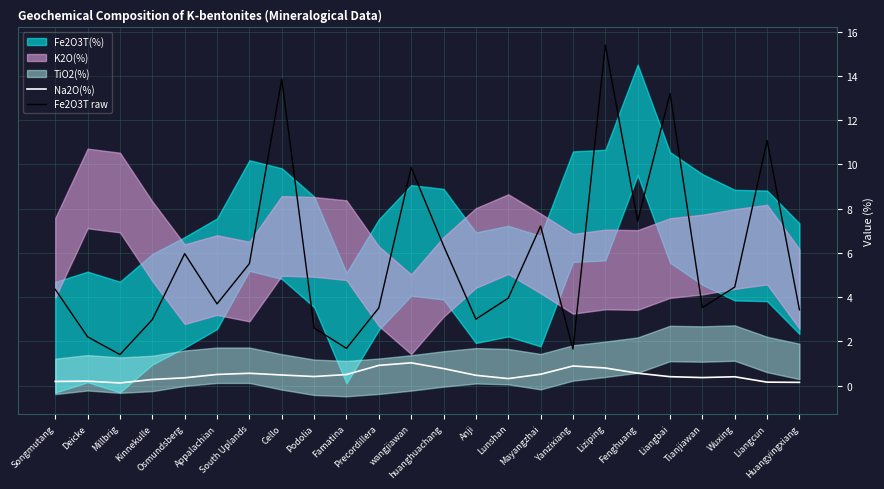

What is the maximum value for Na2O(%)?

1.0